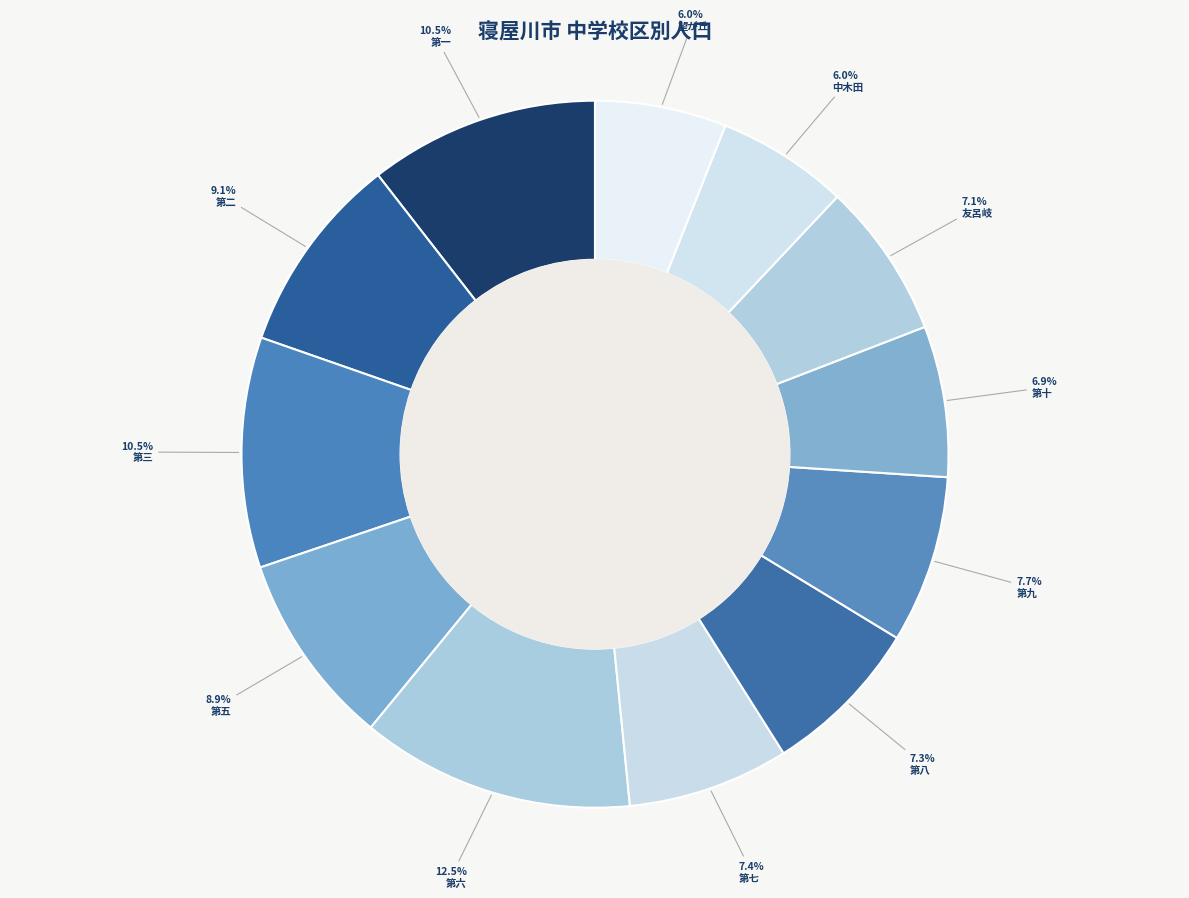

What is the change in value from 第二 to 第十?

-5013